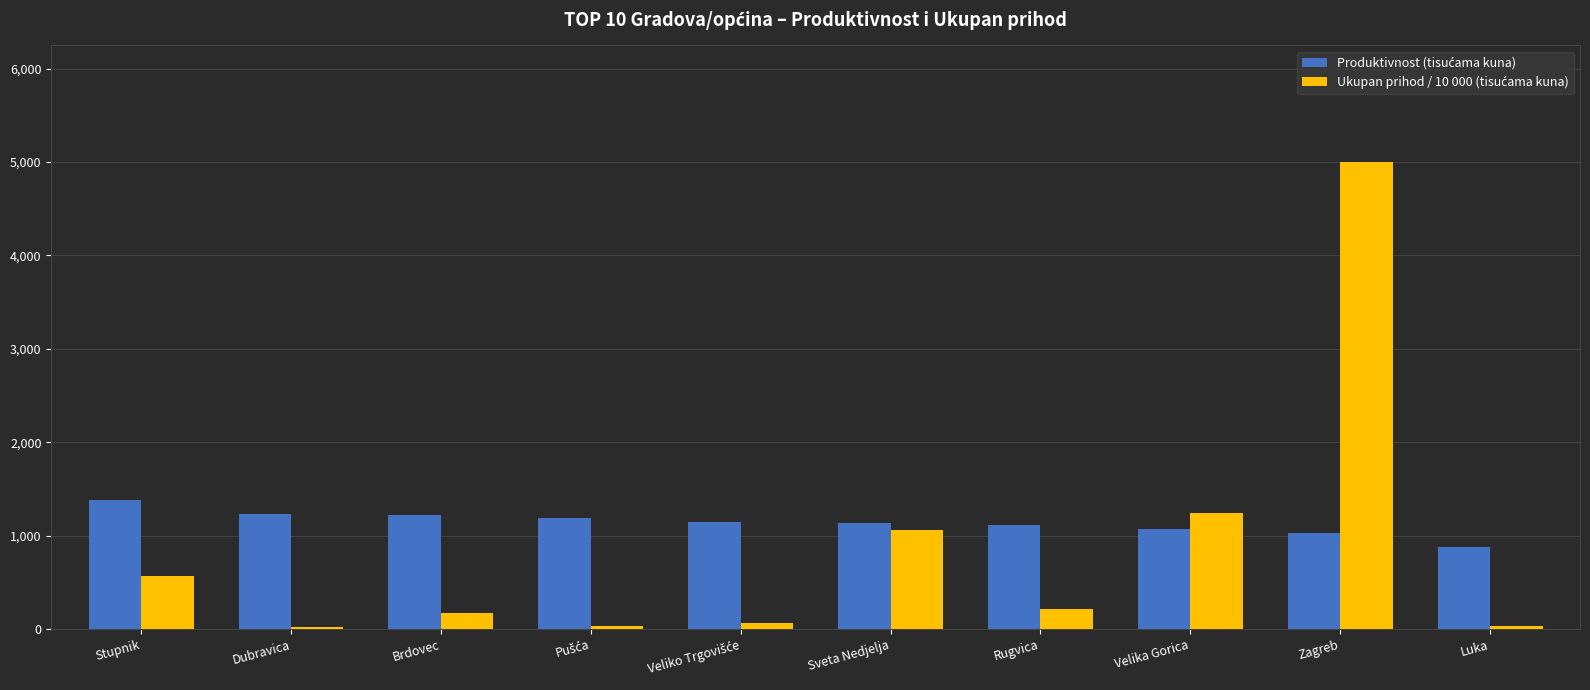

What is the greatest value displayed?

5000.0